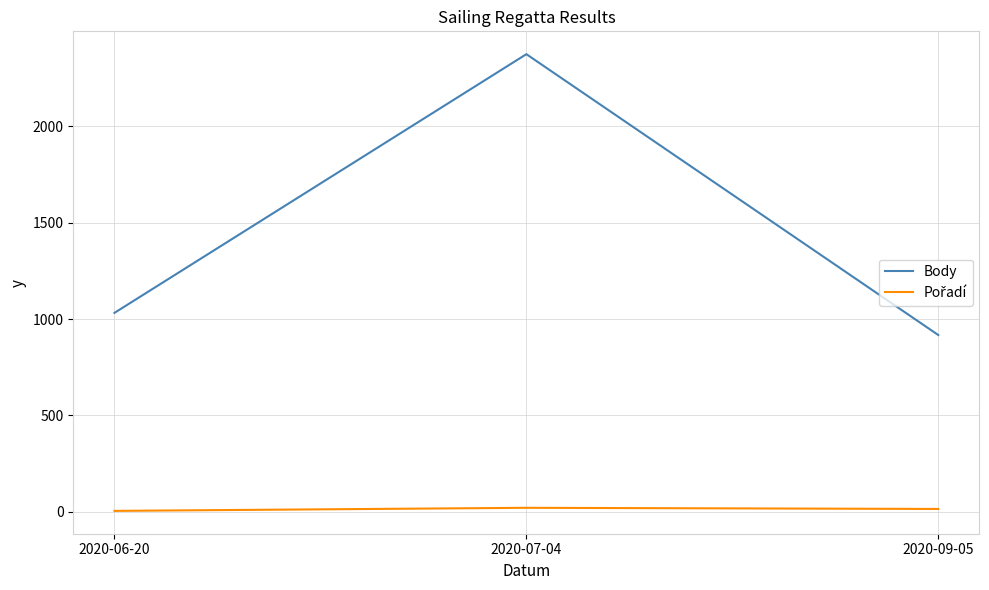

What is the difference between the maximum and minimum values in the Body series?

1458